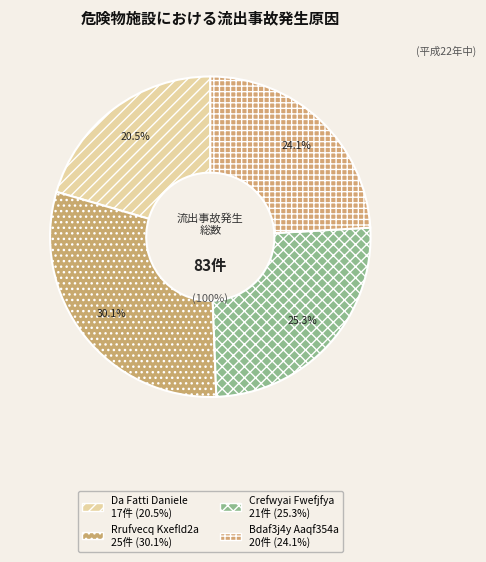

True or false: 3 accounts for 0% of the total.

True